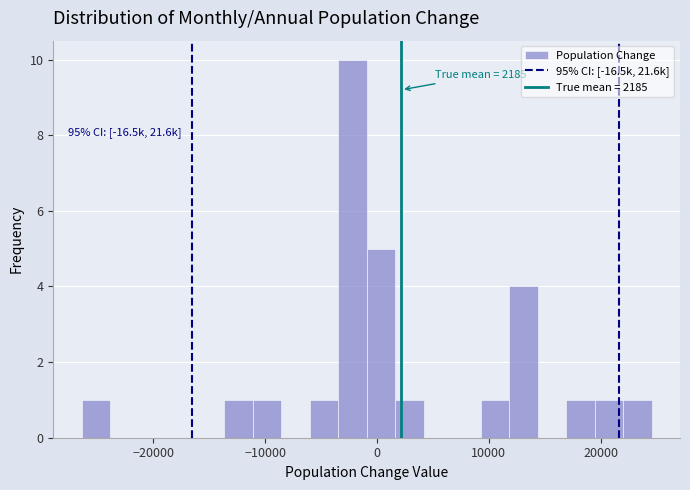

Read against the x-axis, roughly where is the centre of the tallest bar?

-2000